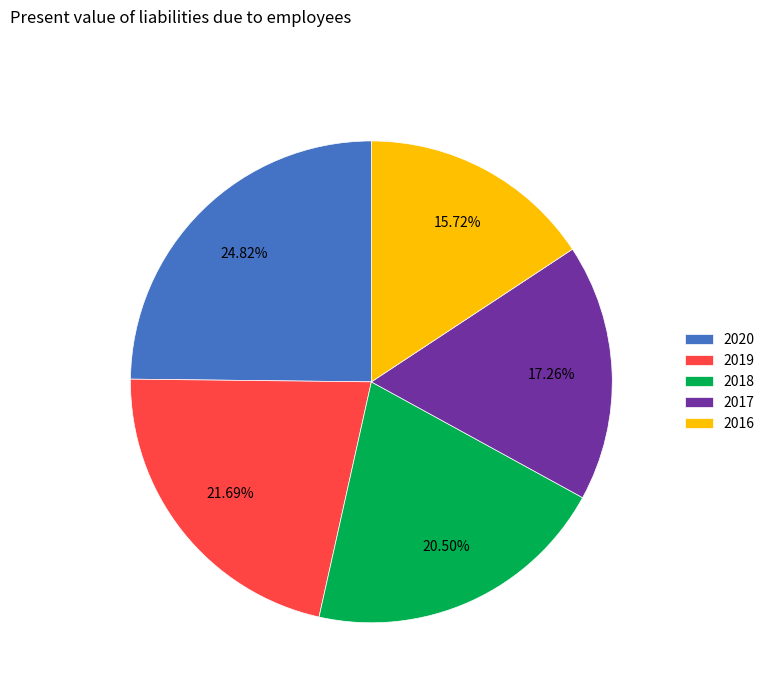

What is the ratio of the value at 2019 to the value at 2020?

0.9